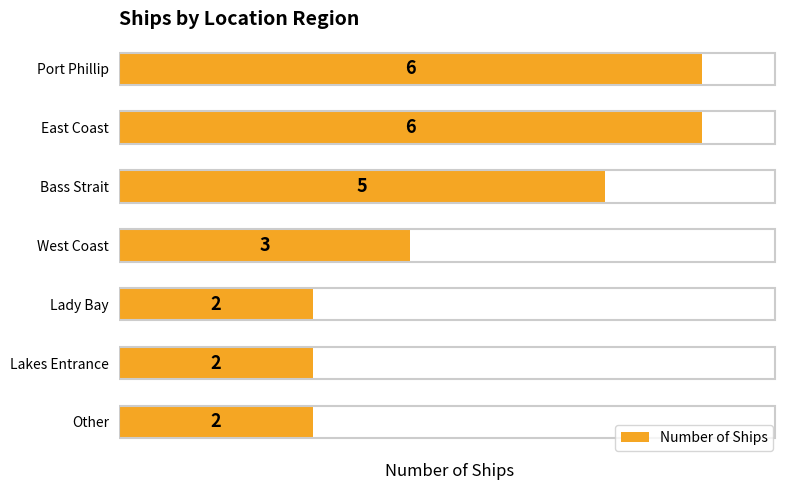

What is the minimum value shown in the chart?

2